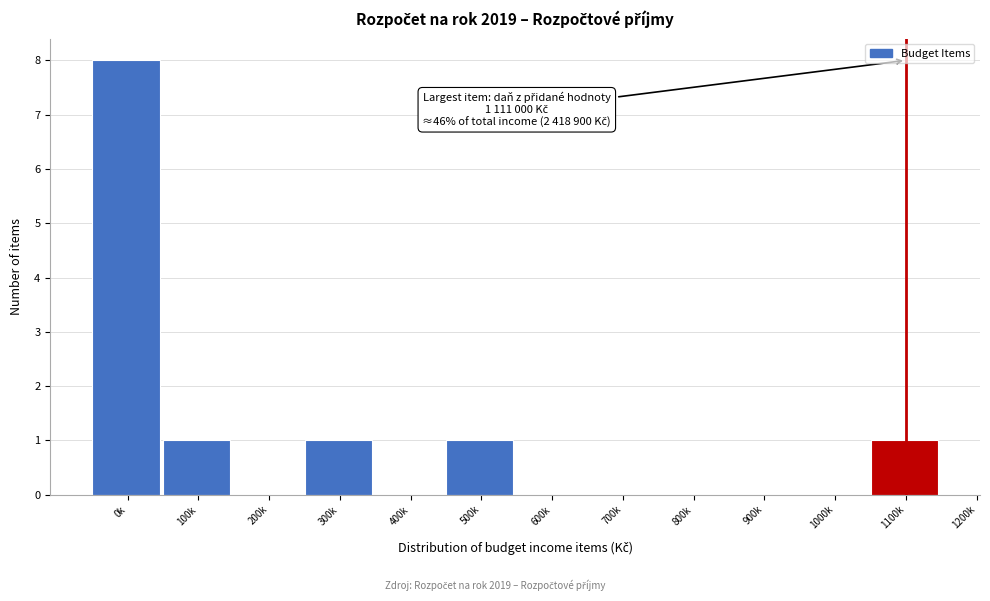

Reading left to right, what are all the values shown in this chart?

0k=8	100k=1	200k=0	300k=1	400k=0	500k=1	600k=0	700k=0	800k=0	900k=0	1000k=0	1100k=1